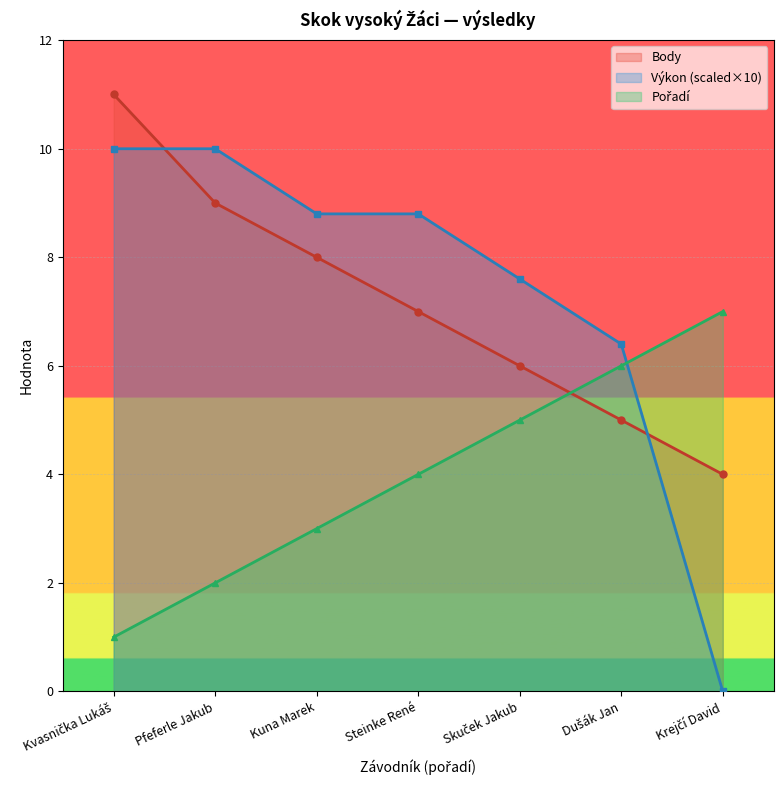

What is the difference between the highest and lowest values at Kvasnička Lukáš?

10.0